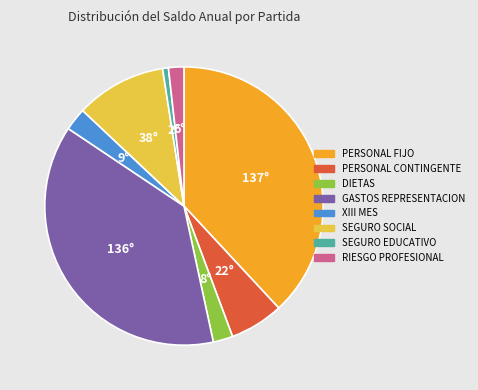

Does XIII MES represent more than half of the total?

No